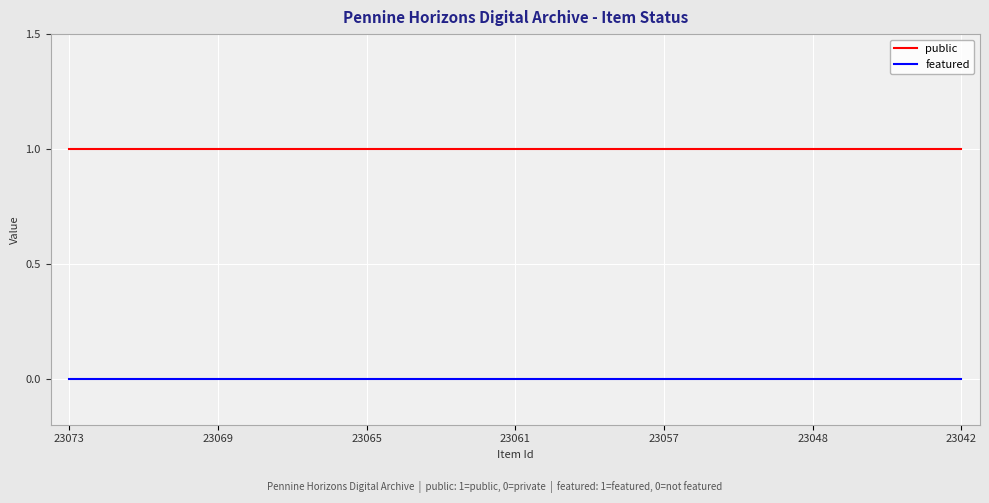

True or false: featured and public intersect in this chart.

False